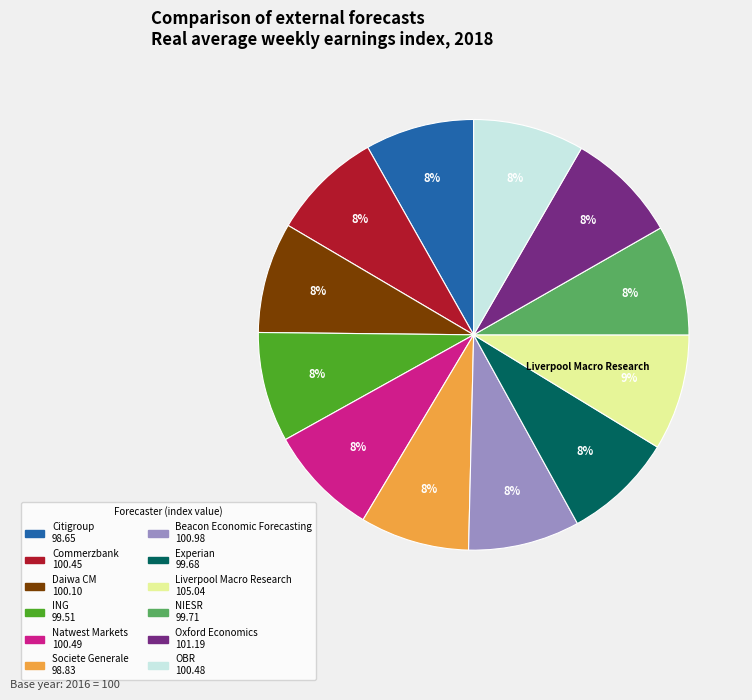

To the nearest percent, what portion does Experian represent?

8%